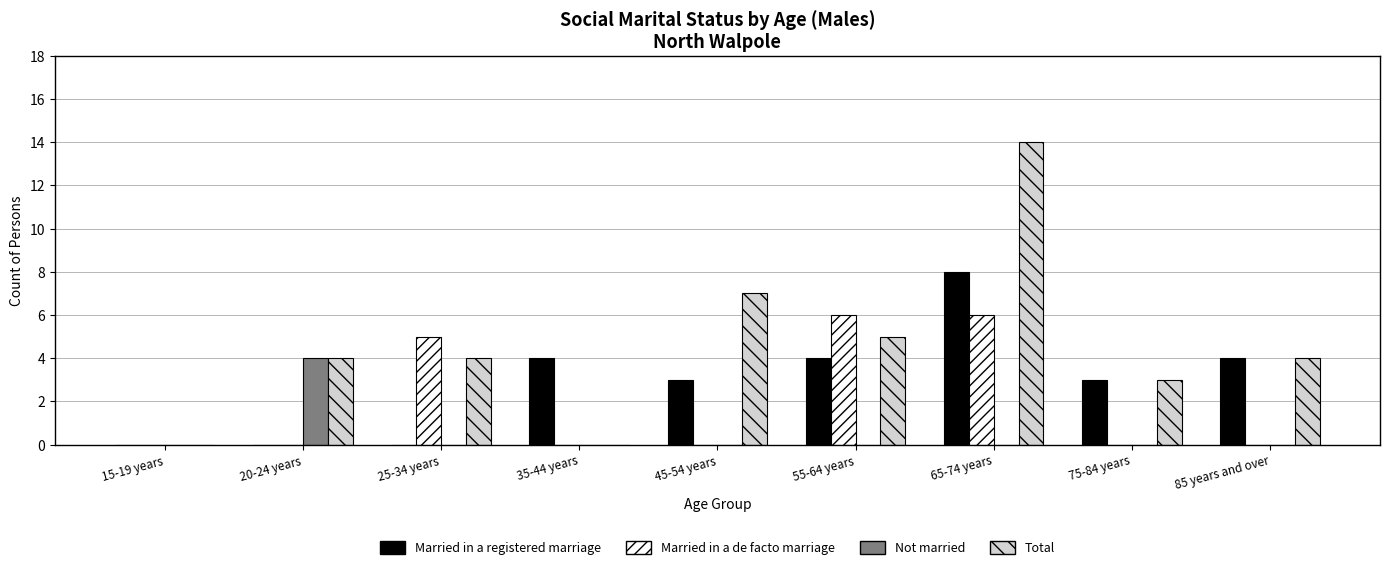

Is it true that Not married equals 0 at 85 years and over?

True